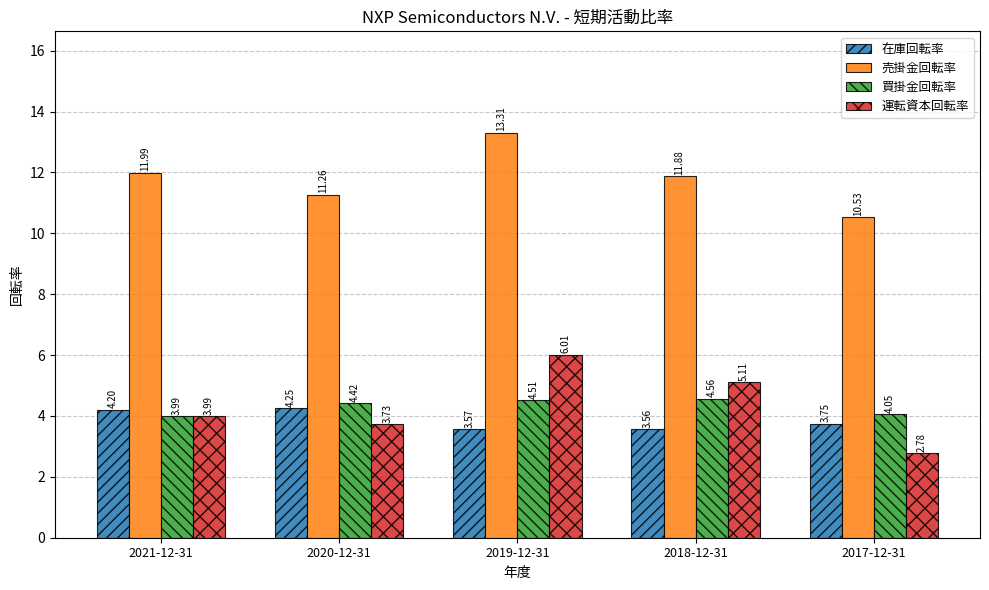

Count the number of categories in the chart.

5